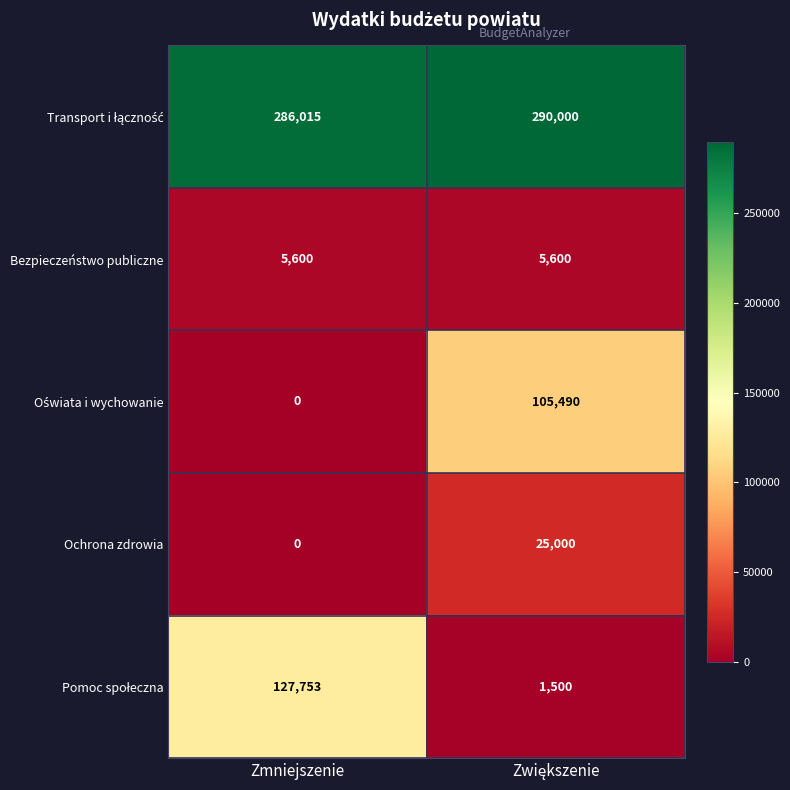

What is the approximate value of Bezpieczeństwo publiczne at Zmniejszenie?

5600